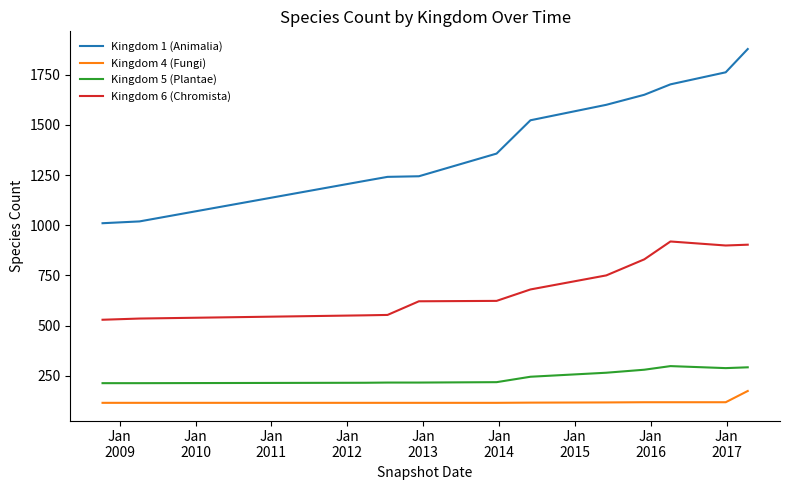

What is the minimum value shown in the chart?

115